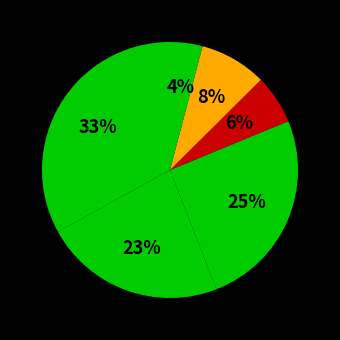

Is there a majority slice in this chart?

No